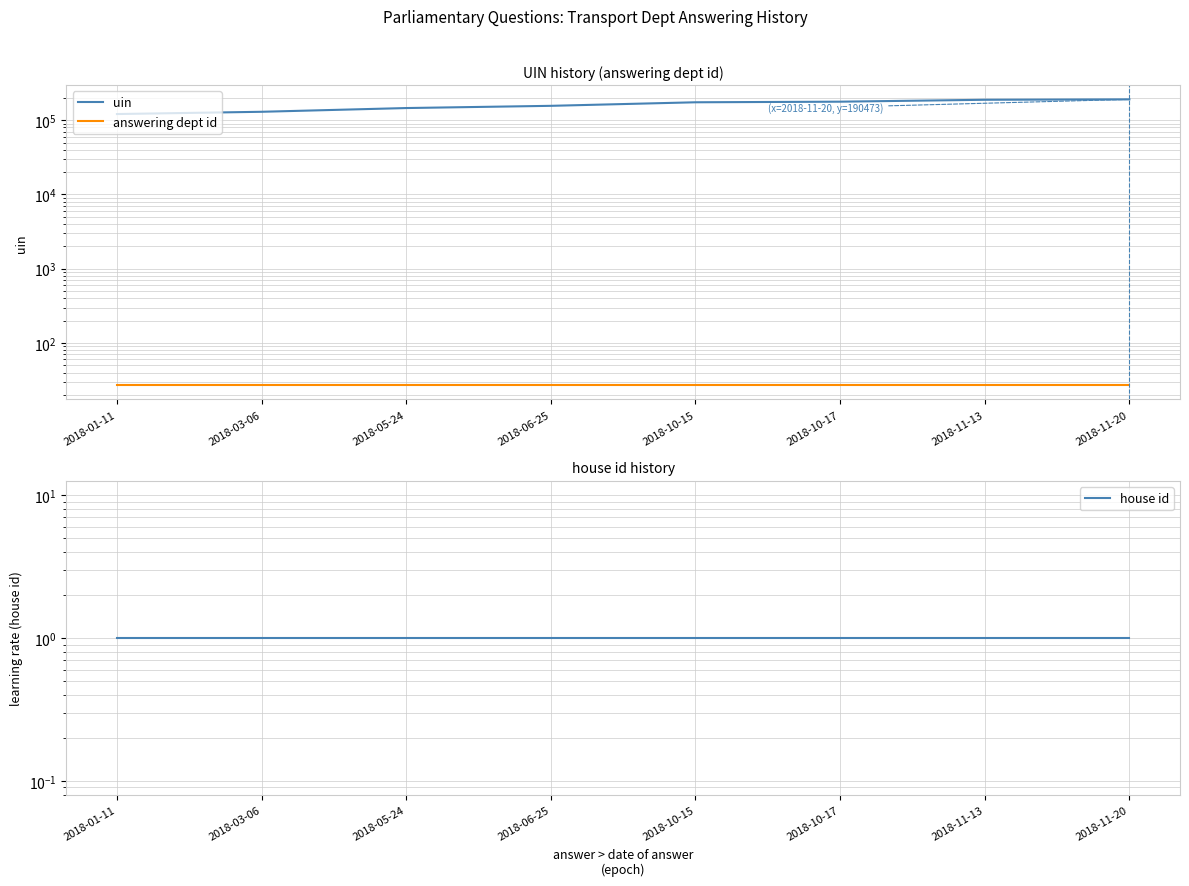

The value of uin at 2018-03-06 is 129640. True or false?

True